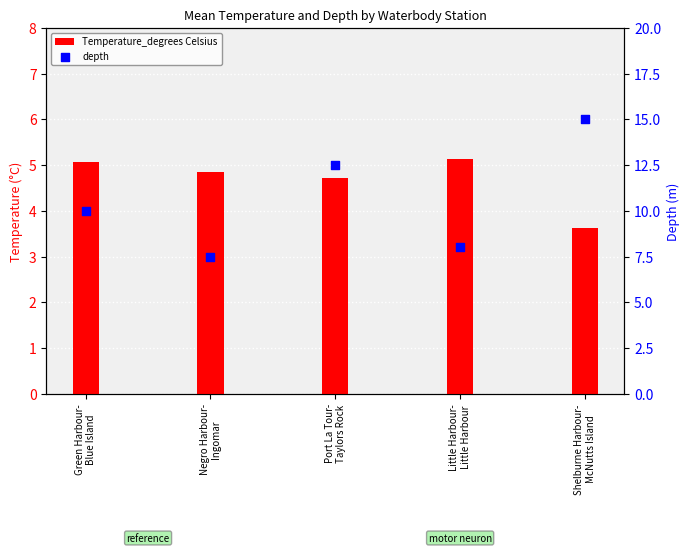

At how many categories does at least one series exceed 14?

1